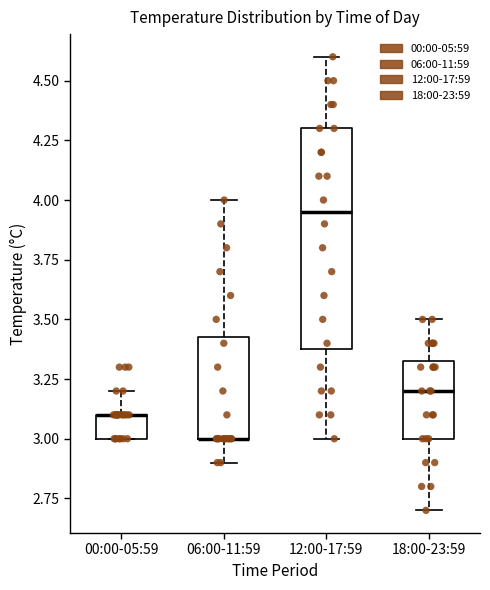

Comparing the boxes themselves (not the whiskers), which one is the tallest?

12:00-17:59